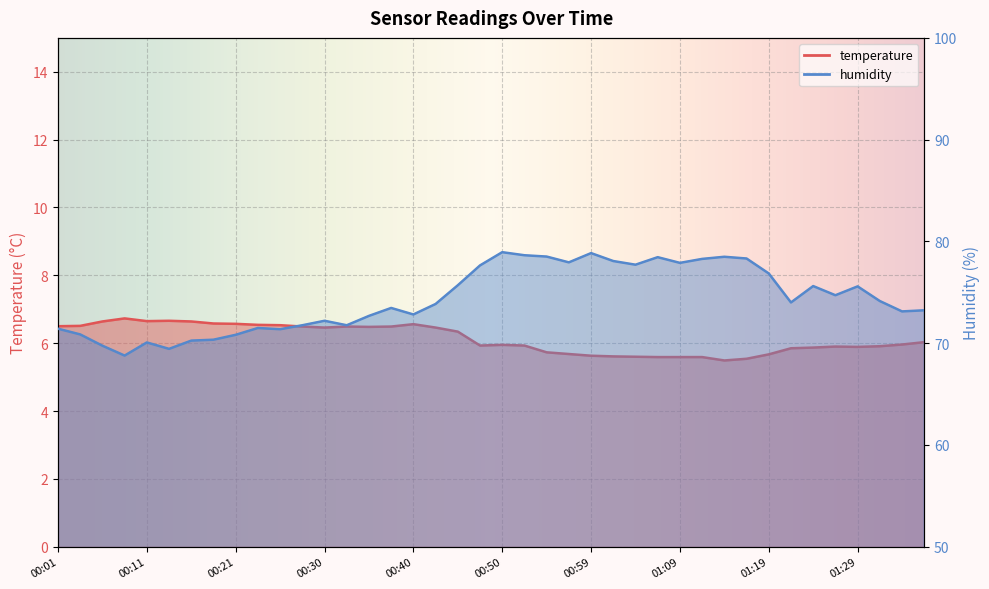

Reading left to right, transcribe all the data shown in this chart.

temperature: 00:01=6.5	00:04=6.5	00:06=6.6	00:08=6.7	00:11=6.7	00:13=6.7	00:16=6.6	00:18=6.6	00:21=6.6	00:23=6.5	00:25=6.5	00:28=6.5	00:30=6.5	00:33=6.5	00:35=6.5	00:38=6.5	00:40=6.6	00:42=6.5	00:45=6.3	00:47=5.9	00:50=6.0	00:52=5.9	00:55=5.7	00:57=5.7	00:59=5.6	01:02=5.6	01:04=5.6	01:07=5.6	01:09=5.6	01:12=5.6	01:14=5.5	01:16=5.5	01:19=5.7	01:21=5.8	01:24=5.9	01:26=5.9	01:29=5.9	01:31=5.9	01:34=6.0	01:36=6.0
humidity: 00:01=71.4	00:04=70.9	00:06=69.8	00:08=68.8	00:11=70.1	00:13=69.4	00:16=70.2	00:18=70.3	00:21=70.8	00:23=71.5	00:25=71.4	00:28=71.8	00:30=72.2	00:33=71.8	00:35=72.7	00:38=73.5	00:40=72.8	00:42=73.8	00:45=75.7	00:47=77.6	00:50=78.9	00:52=78.6	00:55=78.5	00:57=77.9	00:59=78.8	01:02=78.1	01:04=77.7	01:07=78.5	01:09=77.9	01:12=78.3	01:14=78.5	01:16=78.3	01:19=76.8	01:21=74.0	01:24=75.6	01:26=74.7	01:29=75.6	01:31=74.1	01:34=73.1	01:36=73.2